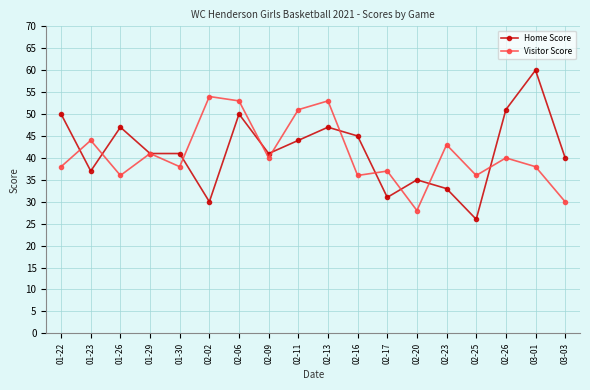

True or false: Home Score has more than 0 interior local peaks.

True